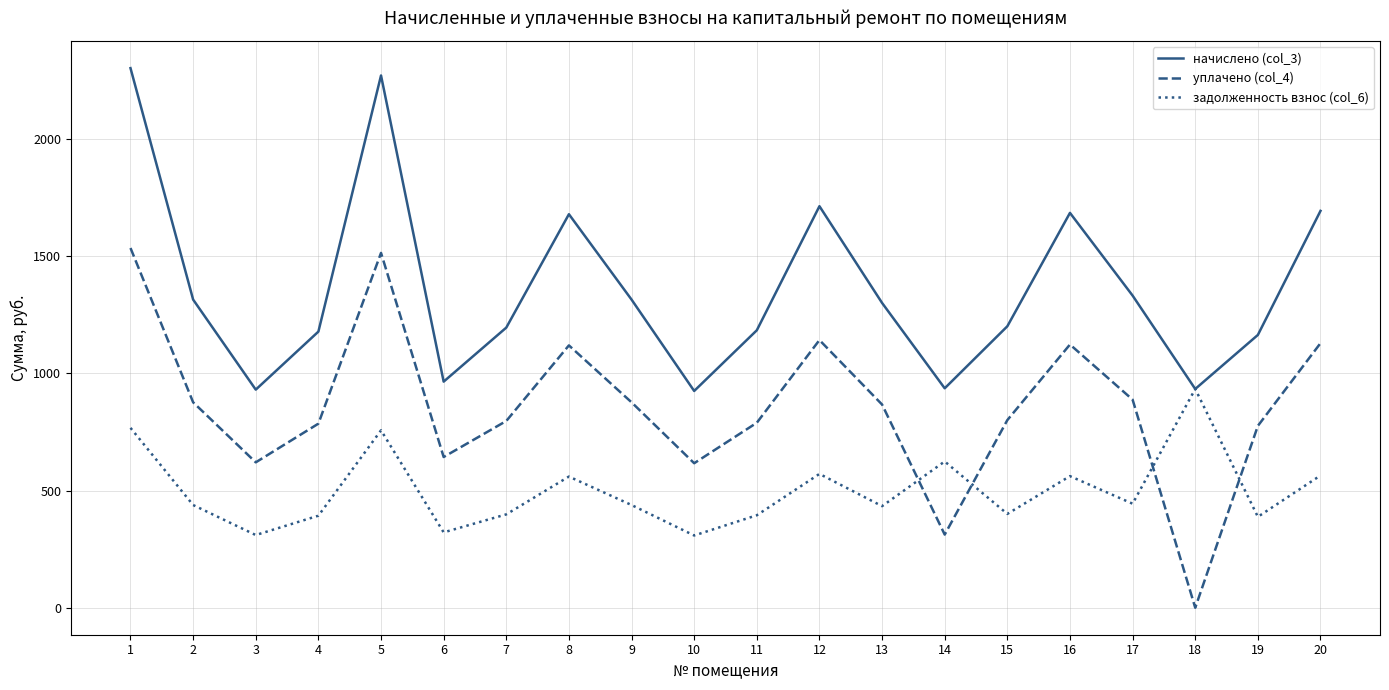

Which series has the largest range (max minus min)?

уплачено (col_4)